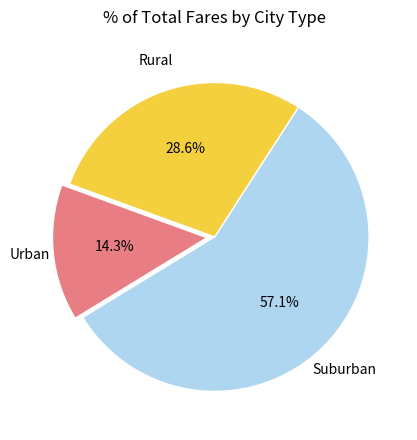

How many segments does this pie chart have?

3